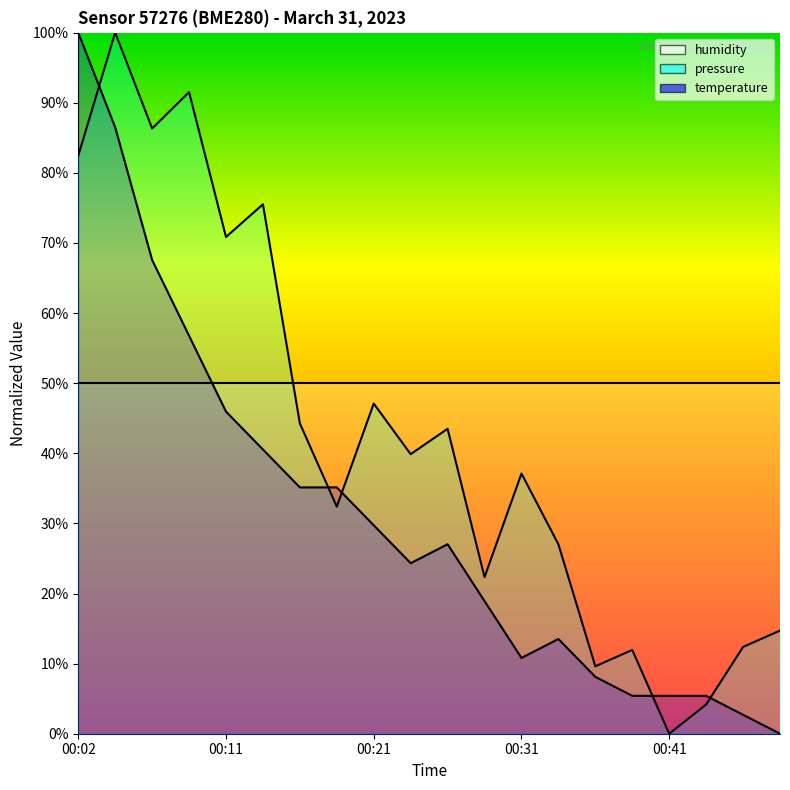

What is the difference between the maximum and minimum values in the temperature series?

100.0